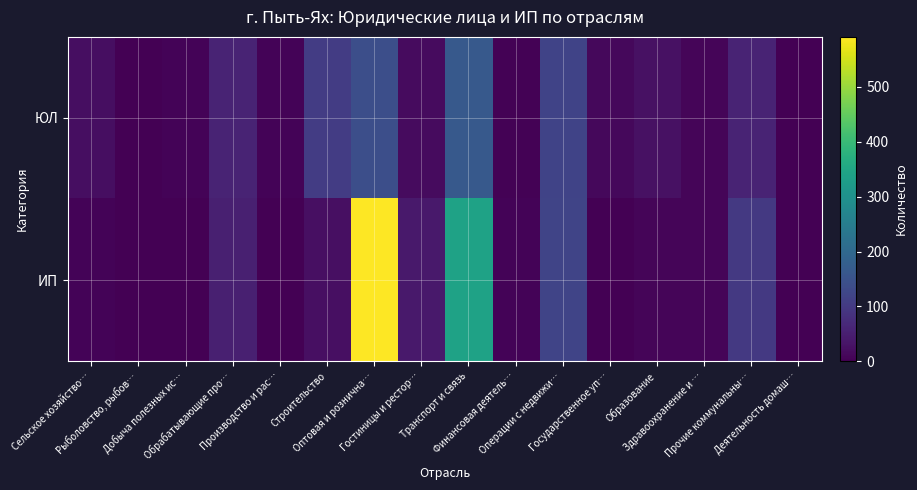

Reading left to right, what are all the values shown in this chart?

ЮЛ: Сельское хозяйство…=22	Рыболовство, рыбов…=0	Добыча полезных ис…=6	Обрабатывающие про…=59	Производство и рас…=6	Строительство=106	Оптовая и рознична…=141	Гостиницы и рестор…=18	Транспорт и связь=164	Финансовая деятель…=3	Операции с недвижи…=119	Государственное уп…=12	Образование=27	Здравоохранение и …=9	Прочие коммунальны…=59	Деятельность домаш…=0
ИП: Сельское хозяйство…=5	Рыболовство, рыбов…=1	Добыча полезных ис…=0	Обрабатывающие про…=51	Производство и рас…=0	Строительство=24	Оптовая и рознична…=591	Гостиницы и рестор…=41	Транспорт и связь=340	Финансовая деятель…=5	Операции с недвижи…=122	Государственное уп…=0	Образование=9	Здравоохранение и …=8	Прочие коммунальны…=97	Деятельность домаш…=2